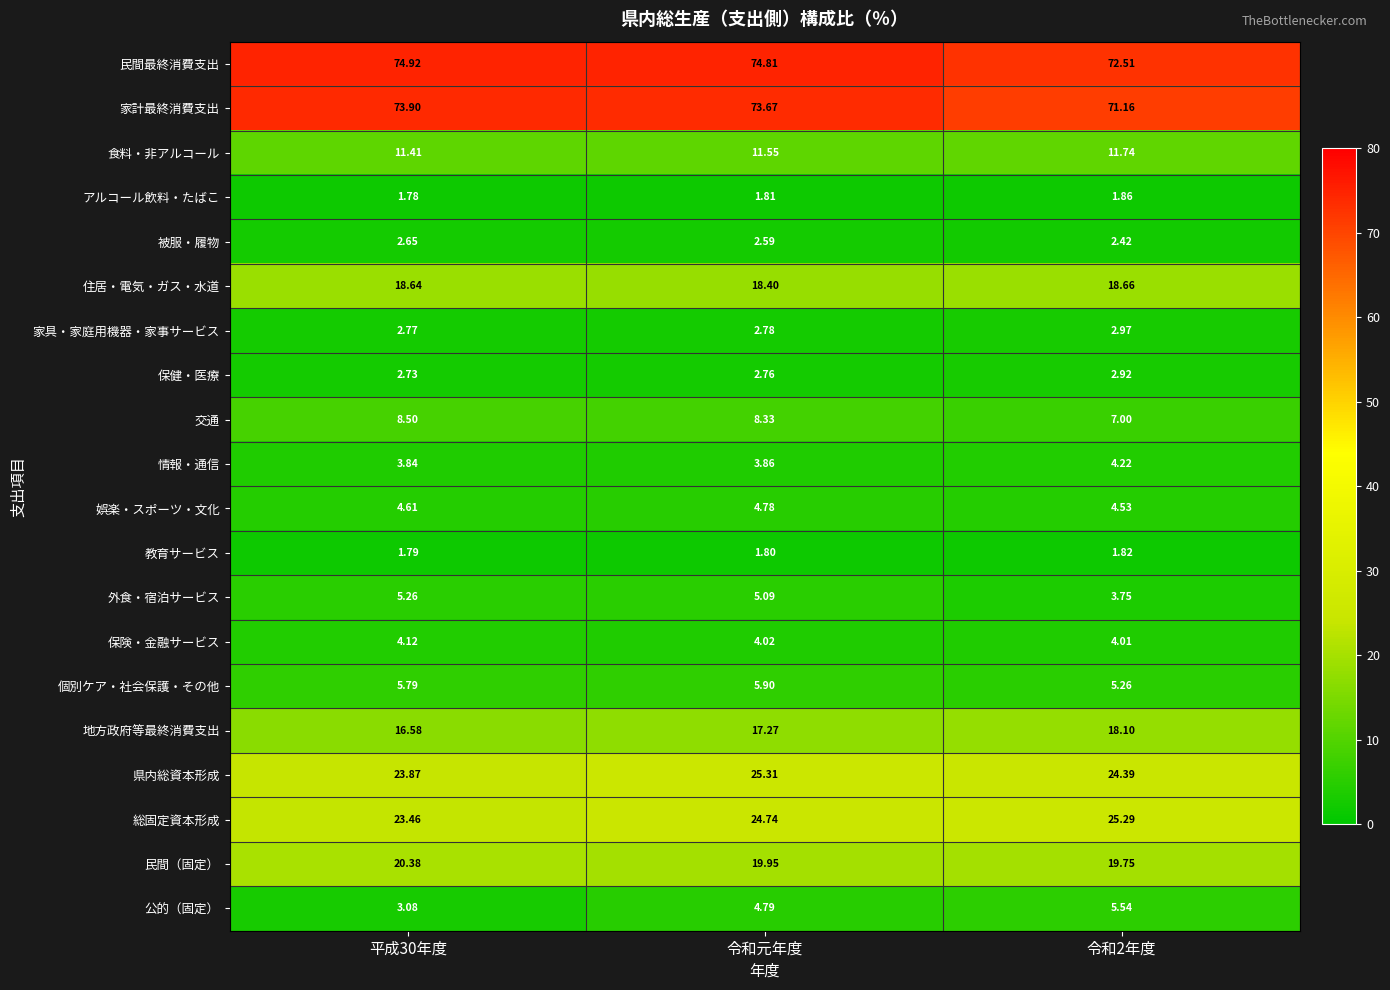

Which label corresponds to the smallest value in the chart?

平成30年度